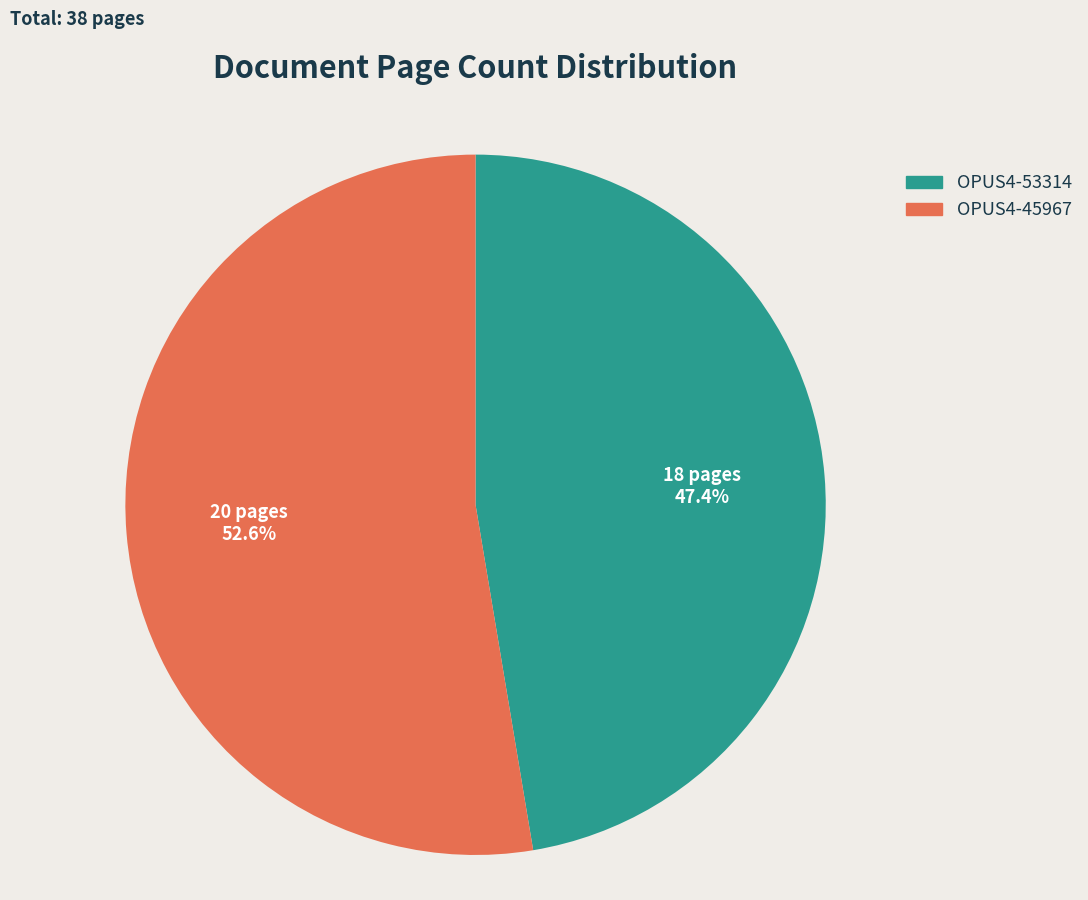

Count the number of slices in the pie.

2